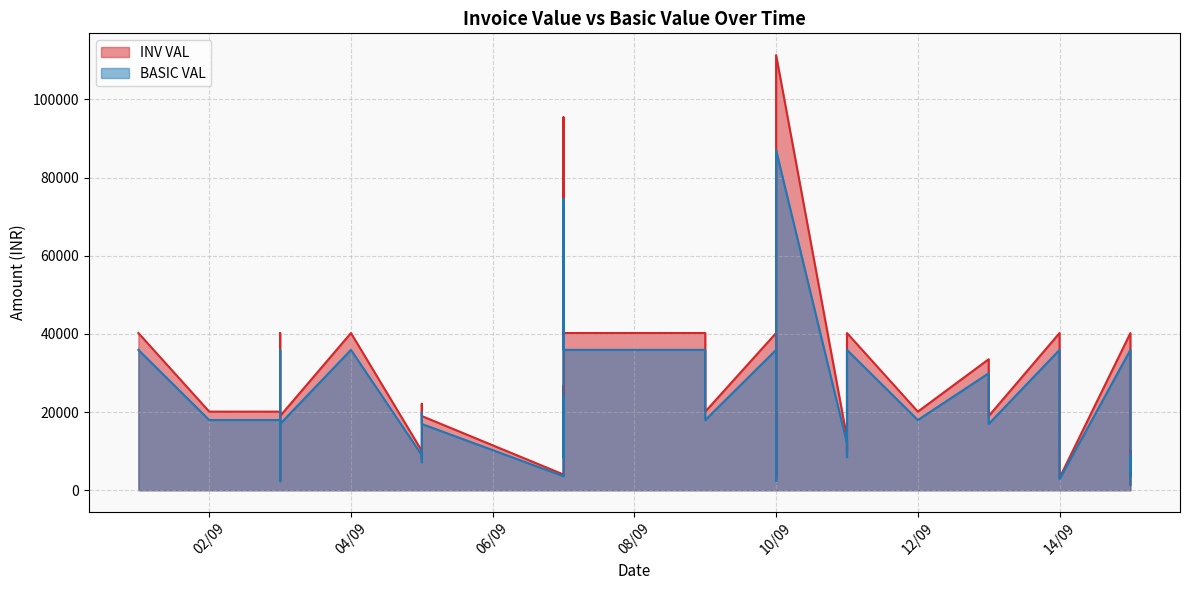

What is the difference between the maximum and minimum values in the BASIC VAL series?

85661.6